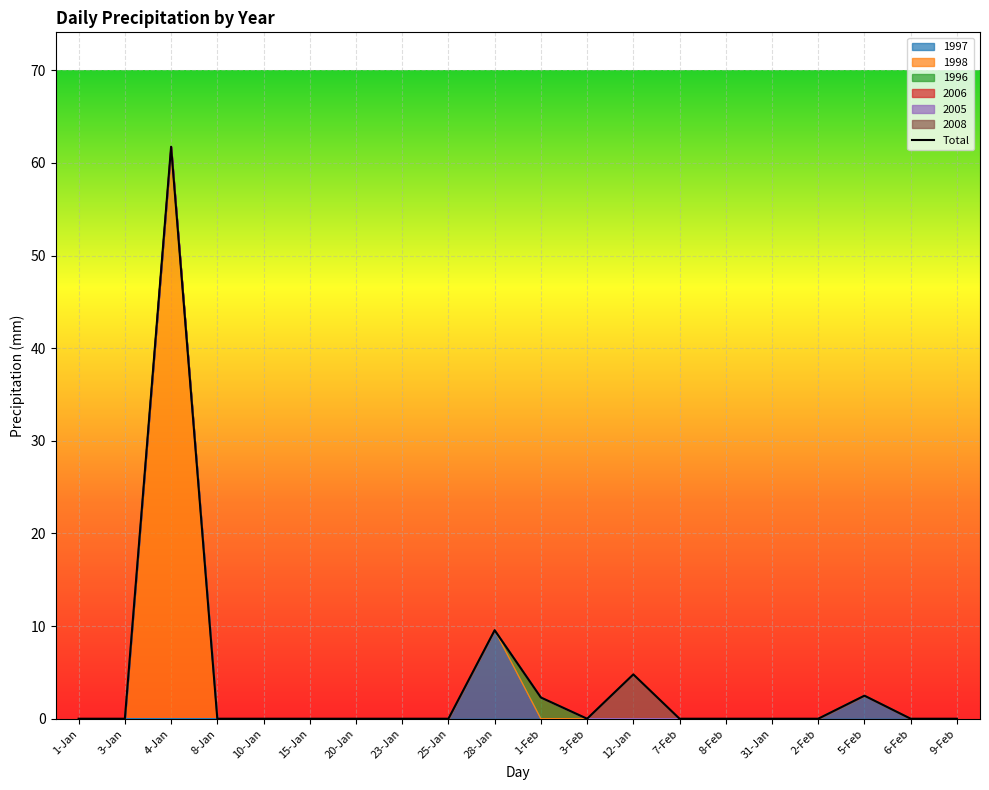

Reading right to left, list all the values displayed in this chart.

0.0	0.0	2.5	0.0	0.0	0.0	0.0	4.8	0.0	2.3	9.6	0.0	0.0	0.0	0.0	0.0	0.0	61.7	0.0	0.0